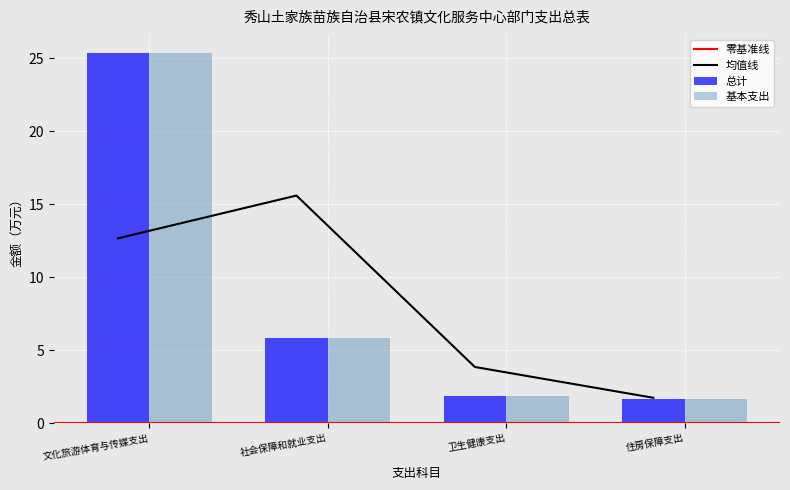

Count the number of categories in the chart.

4